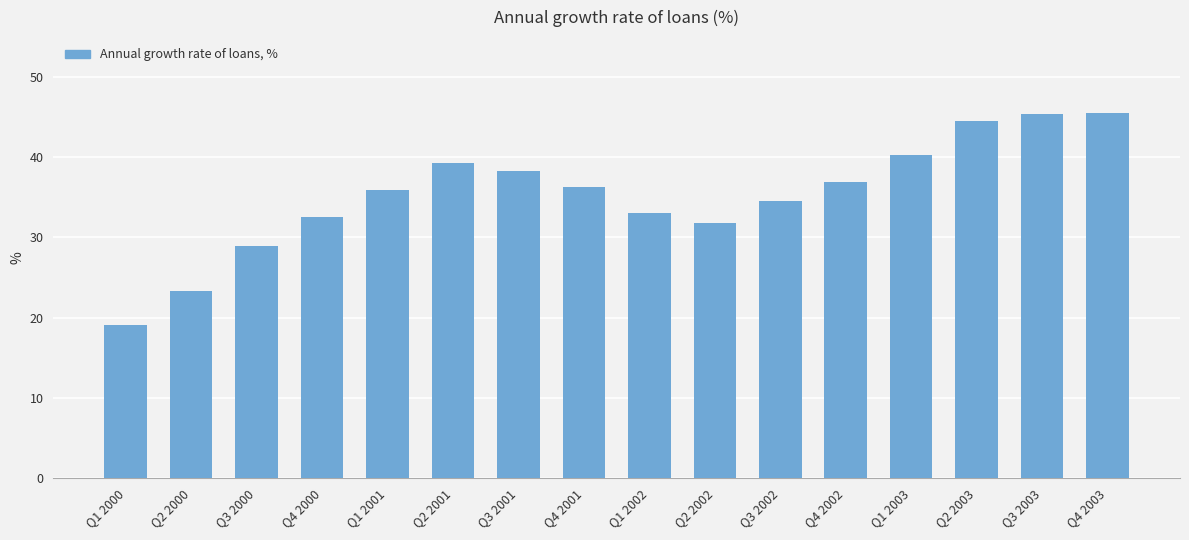

What is the change in value from Q1 2001 to Q4 2002?

+0.9